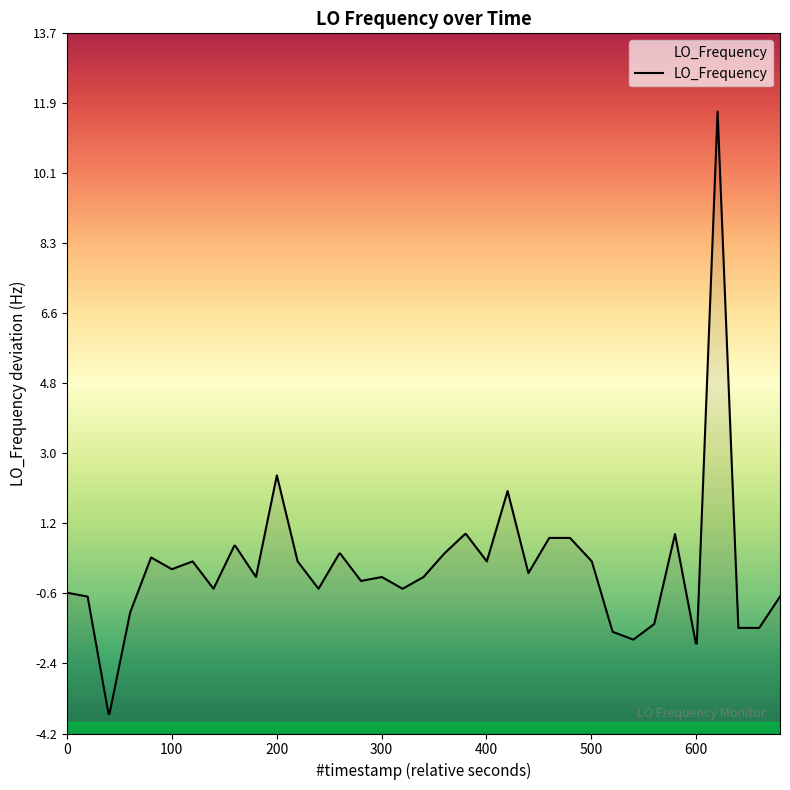

True or false: there are more than 0 points higher than both neighbors.

True